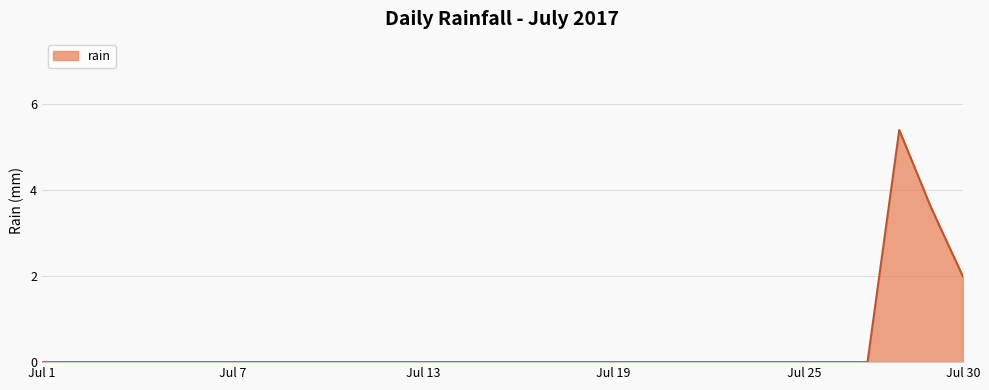

What is the difference between the maximum and minimum values?

5.4